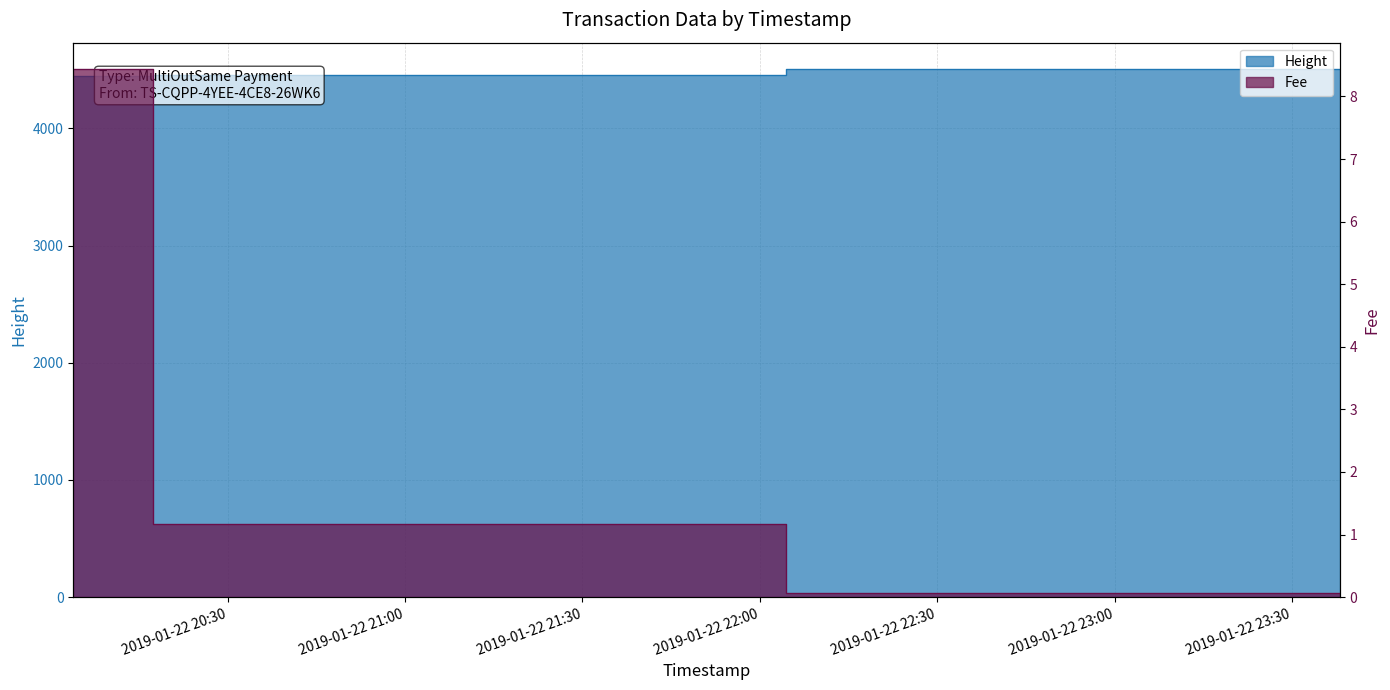

Which has a higher value, 2019-01-22 23:38:08 or 2019-01-22 20:30:46?

2019-01-22 23:38:08